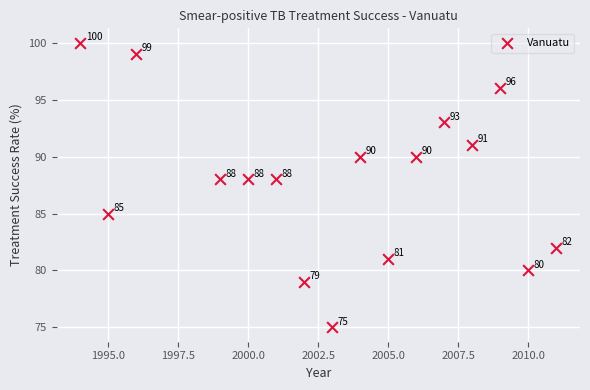

What Y value in the scatter plot is closest to 87?

88